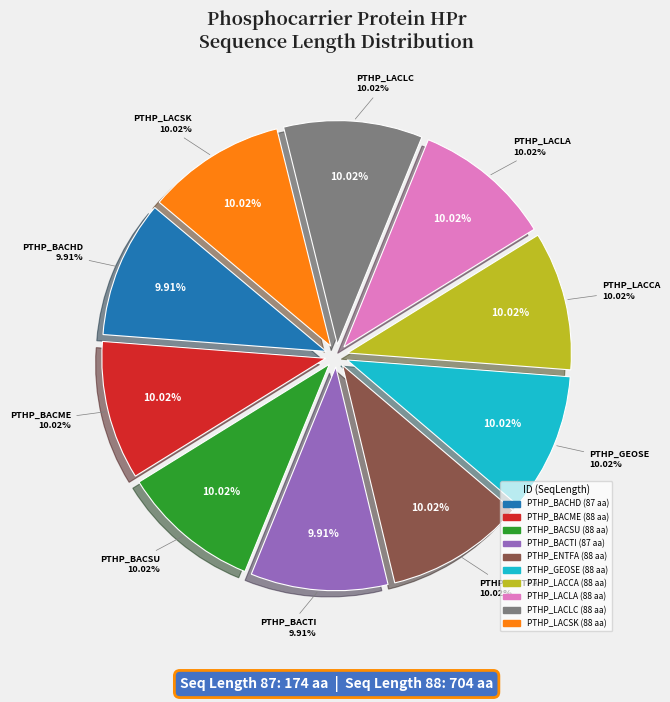

Rank the categories by value from lowest to highest.

PTHP_BACHD, PTHP_BACTI, PTHP_BACME, PTHP_BACSU, PTHP_ENTFA, PTHP_GEOSE, PTHP_LACCA, PTHP_LACLA, PTHP_LACLC, PTHP_LACSK